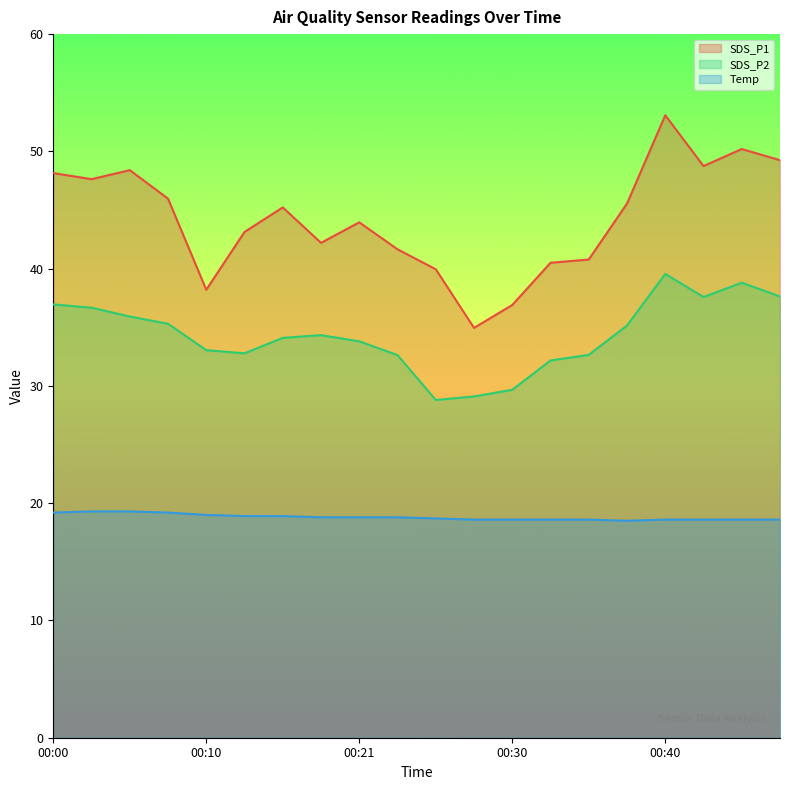

At how many categories does at least one series exceed 52?

1